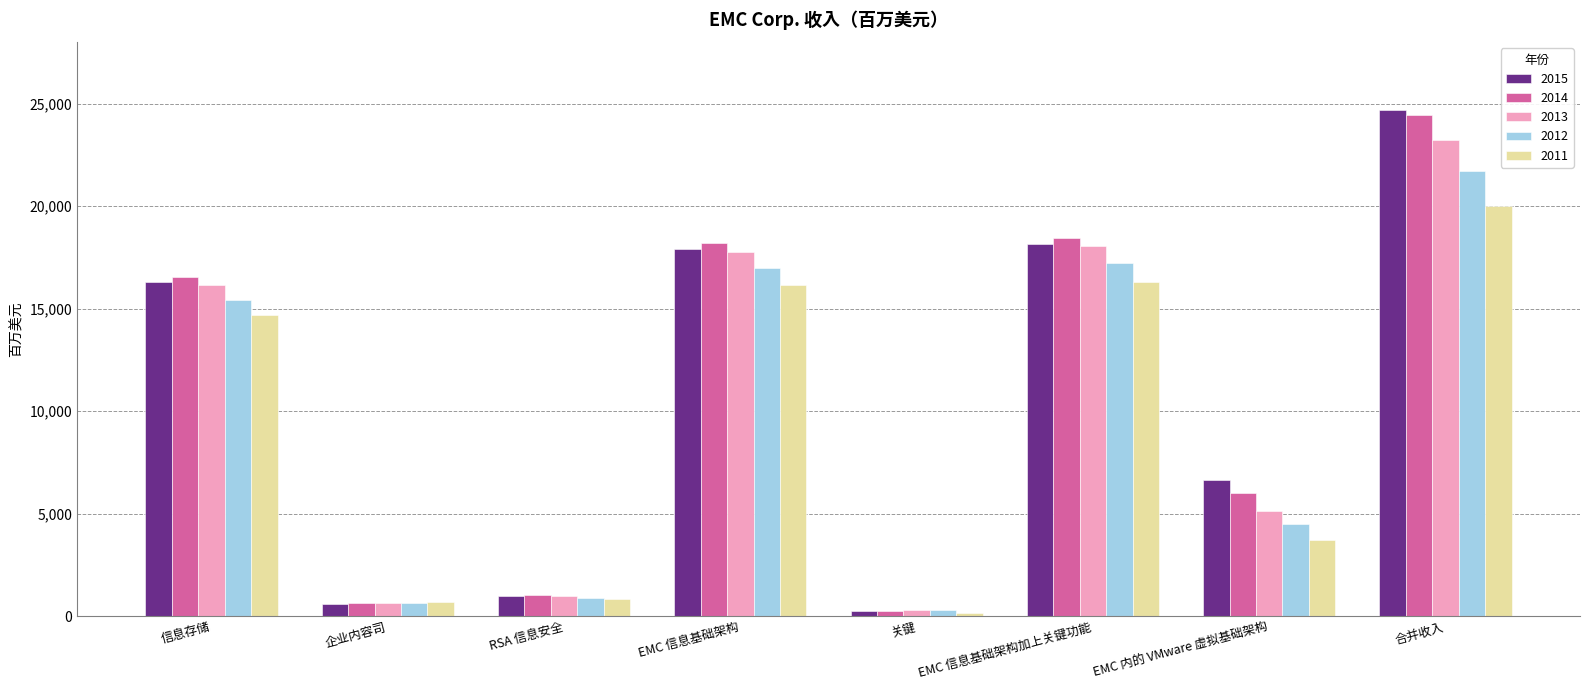

At which label is 2015 closest to 12485?

信息存储